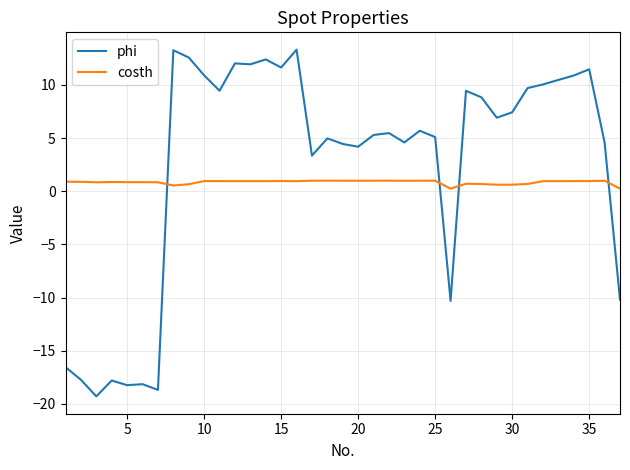

How many values in phi are below zero?

9